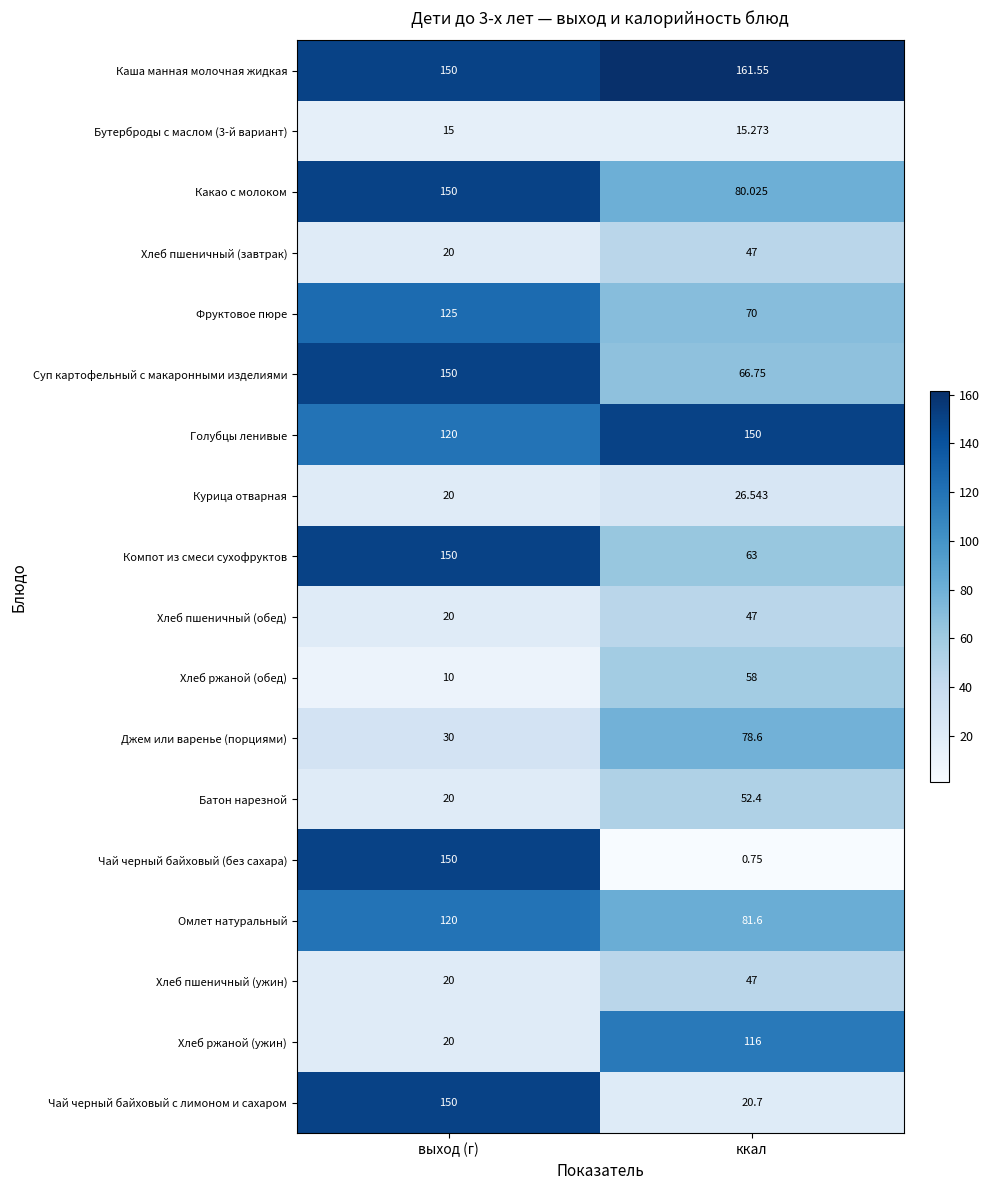

List the labels in order of Батон нарезной value, largest first.

ккал, выход (г)